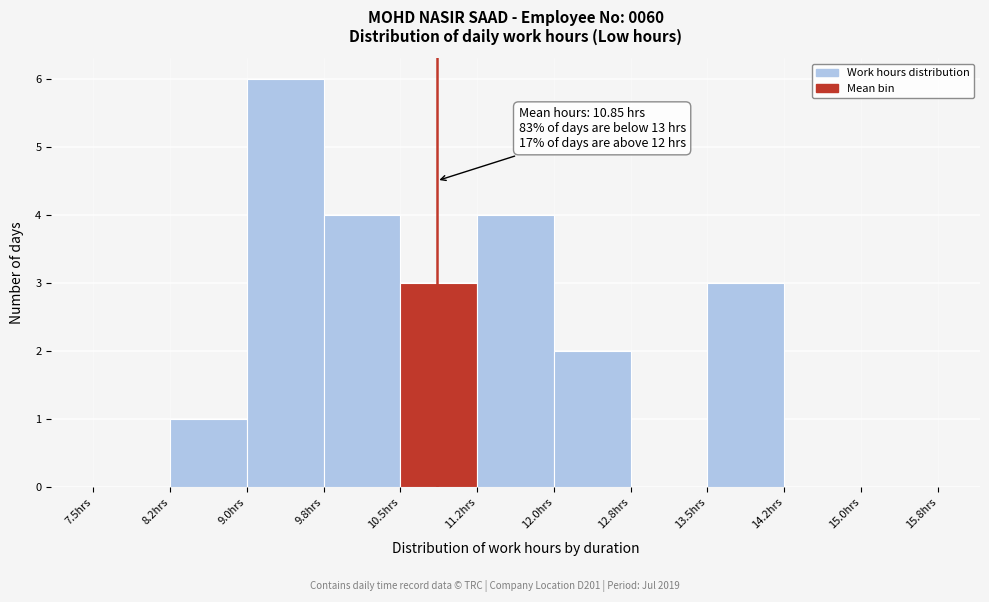

Which range on the x-axis has the tallest bar?

9.00 to 9.75